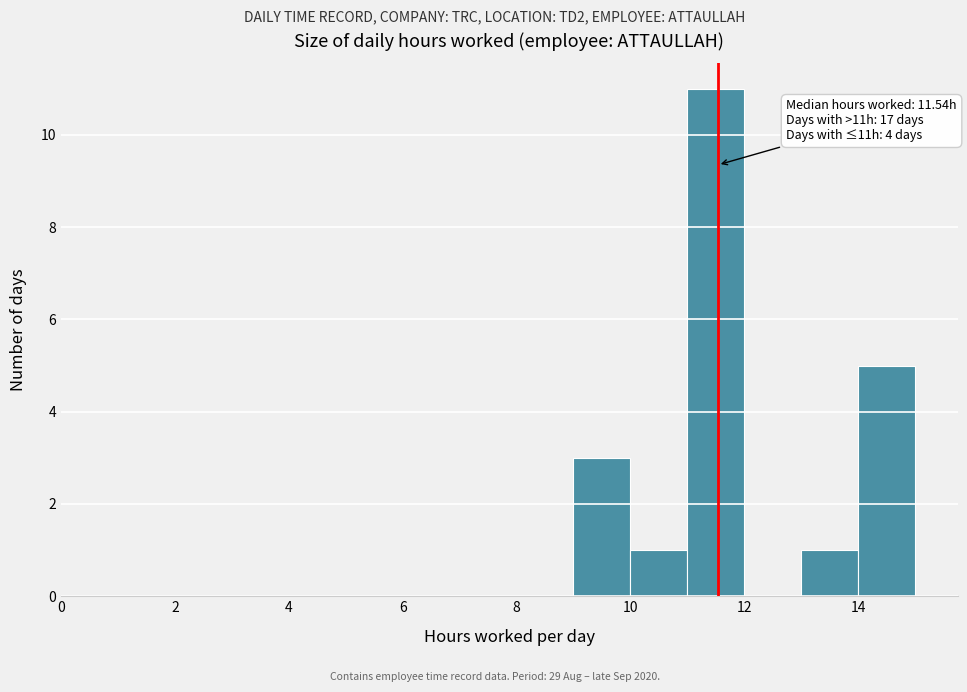

Which range on the x-axis has the tallest bar?

11 to 12